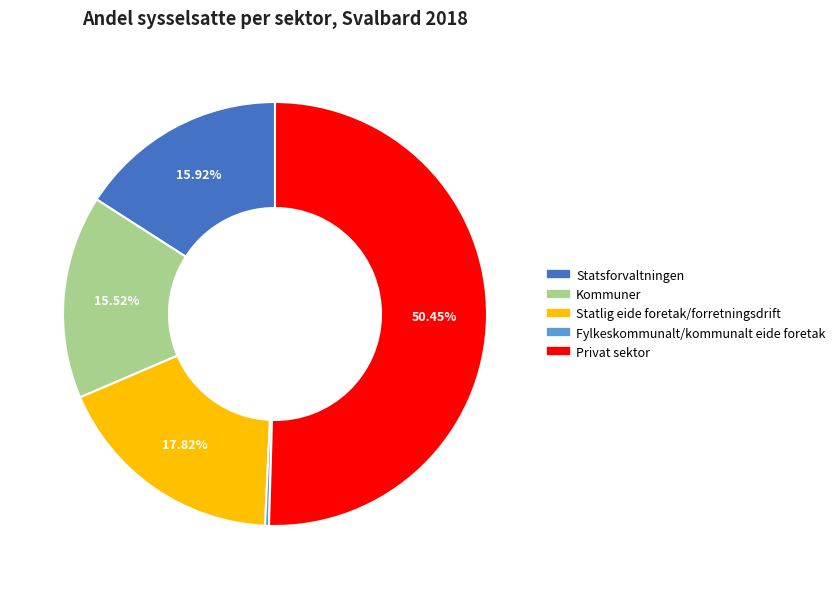

How many segments does this pie chart have?

5